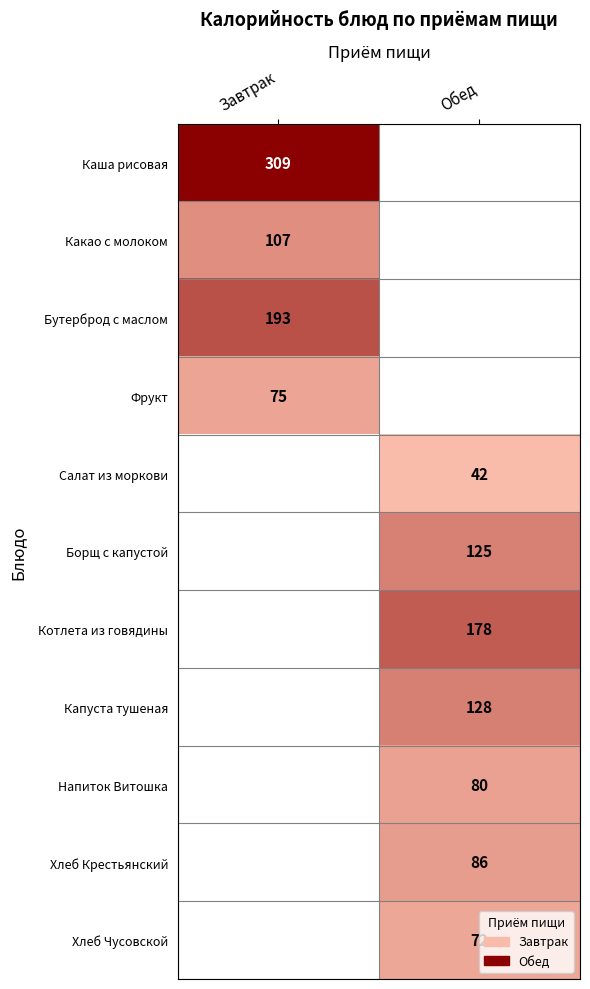

True or false: Салат из моркови has a value of 42 at Обед.

True